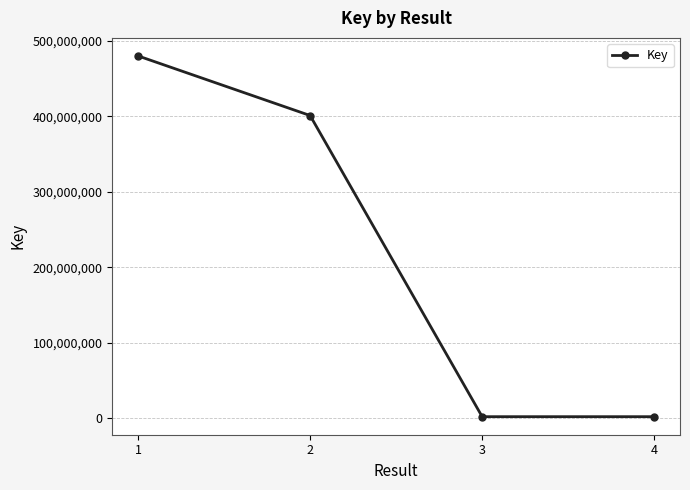

What is the ratio of the value at 1 to the value at 3?

269.3